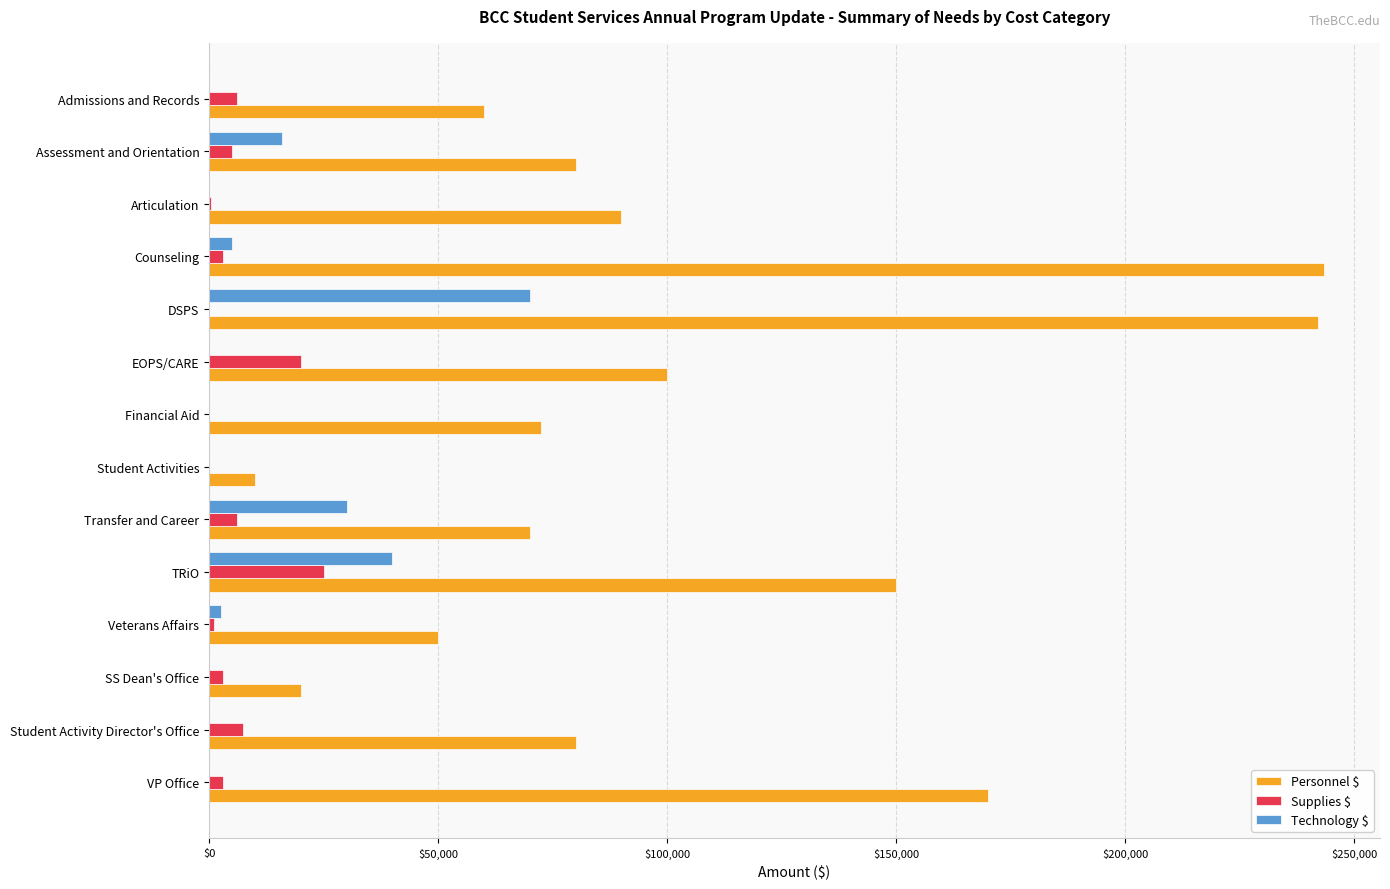

Between EOPS/CARE and SS Dean's Office, which series saw the biggest shift?

Personnel $